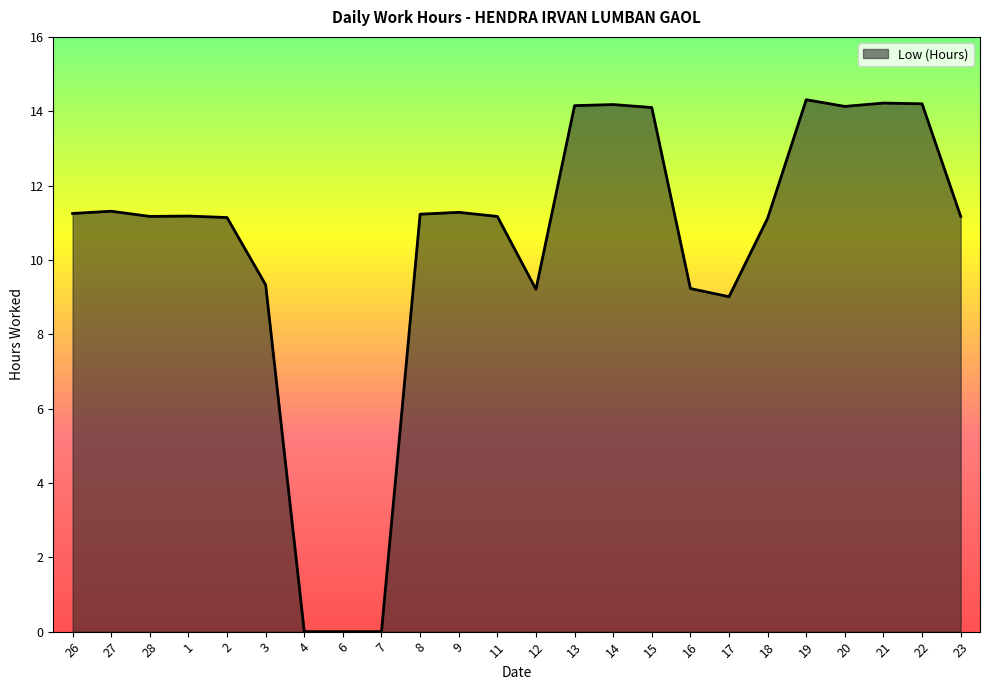

Between 4 and 19, which is larger?

19